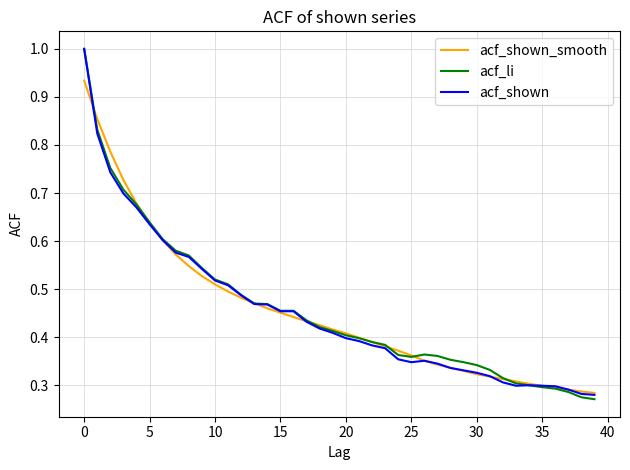

What is the maximum value shown in the chart?

1.0